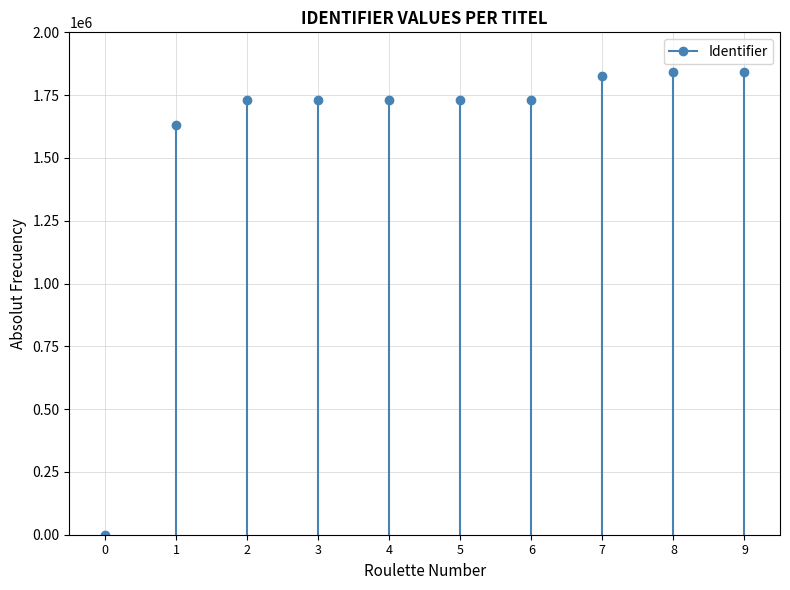

Reading left to right, extract all data points from this chart.

Beroepsprestatie (BP)=0	Beroepsprestatie=1629746	Planning BP=1729375	Orienteren & plannen=1729907	BP verslag=1730009	STARRT=1730013	BP 1.3 Ondersteunen=1730019	BP 1.4 Werken=1827248	BP 1.5 Ondersteunen=1840301	BP 1.4 & BP 1.5=1840303